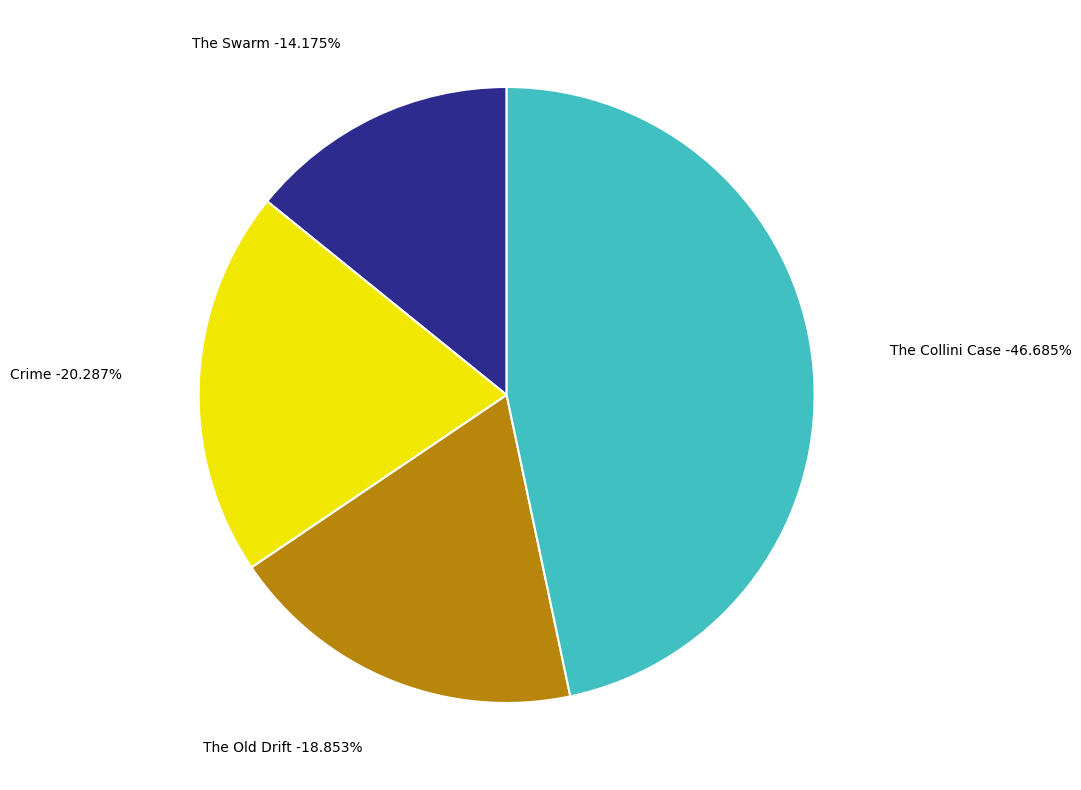

How much of the chart is everything except Crime?

79.7%